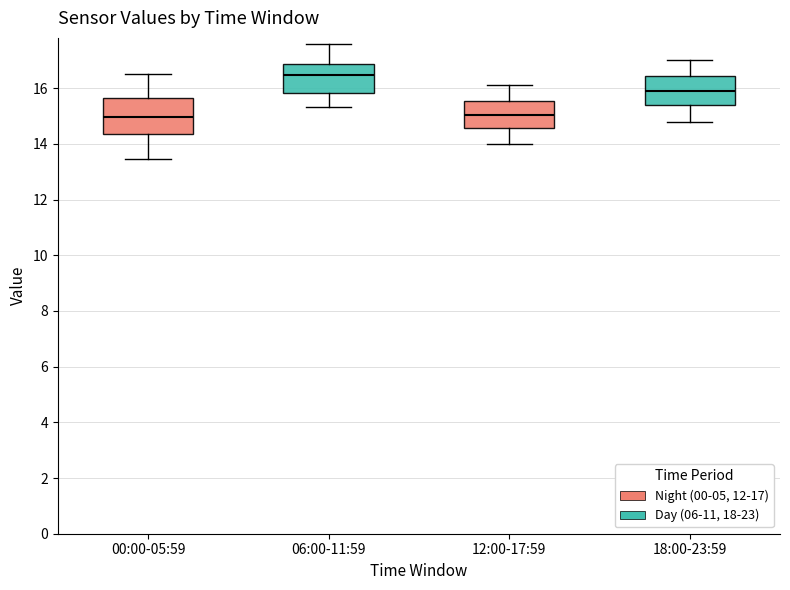

Where does the lower whisker of the box for 18:00-23:59 end on the y-axis? The values are not printed on the chart, so give them approximately, as read against the axis.

14.8